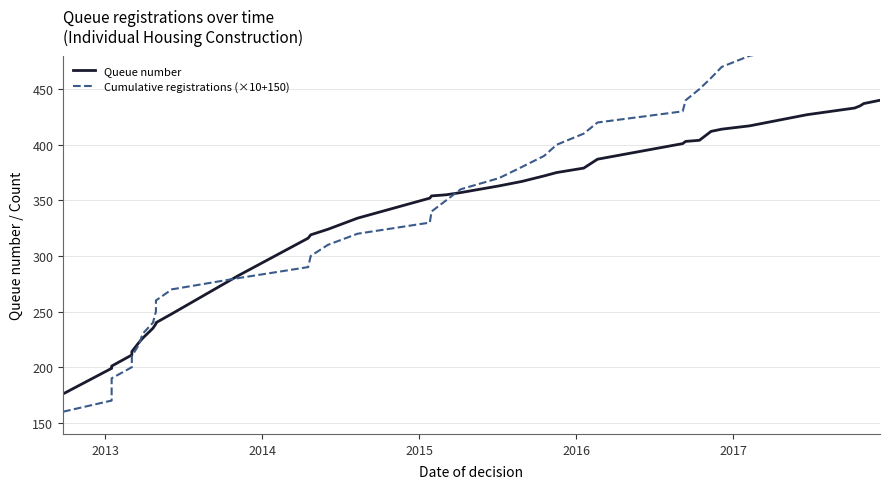

How many lines are shown in the chart?

2